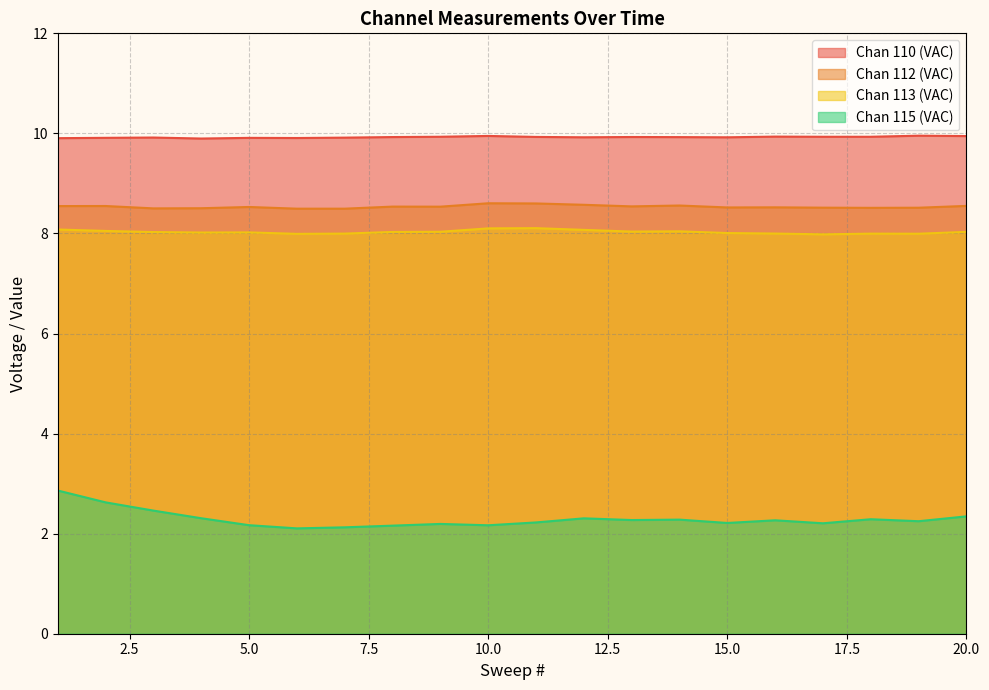

Read the Chan 110 (VAC) value at 16.

9.9